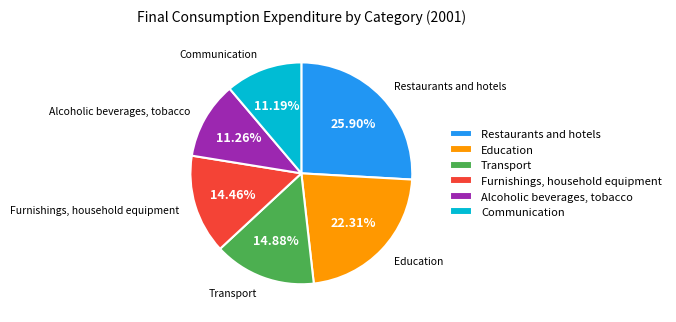

Which has a higher value, Education or Communication?

Education